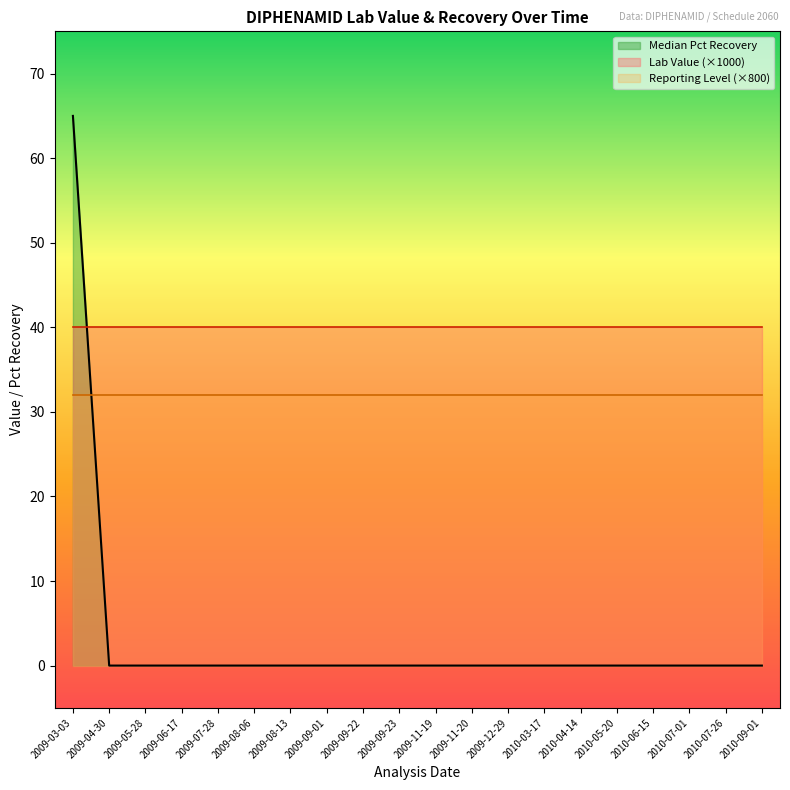

What position from the right is 2009-08-06?

15